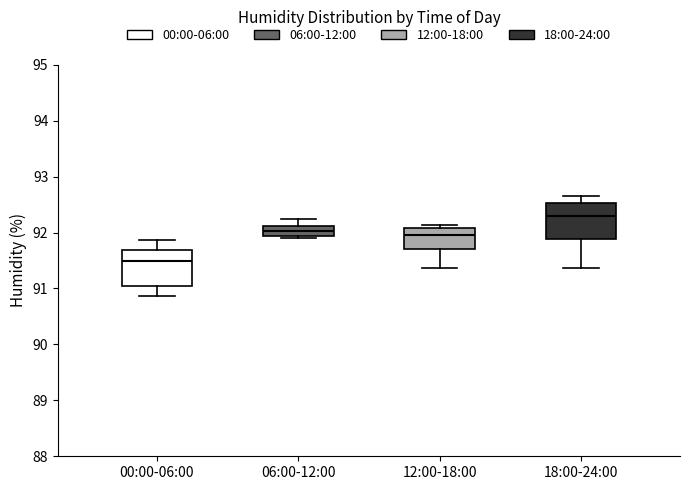

Which box has the lowest median line?

00:00-06:00